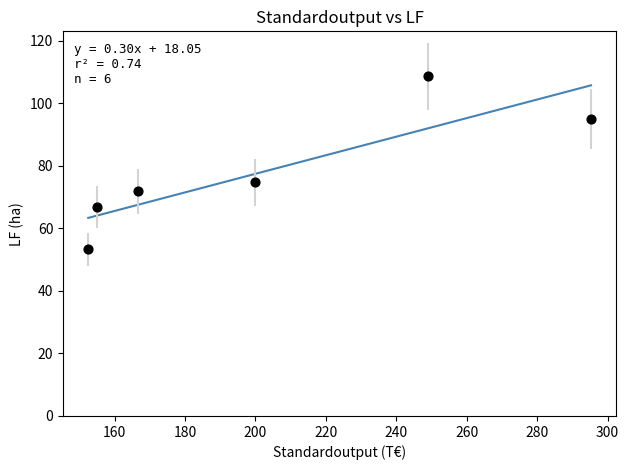

What is the average X value?

203.1